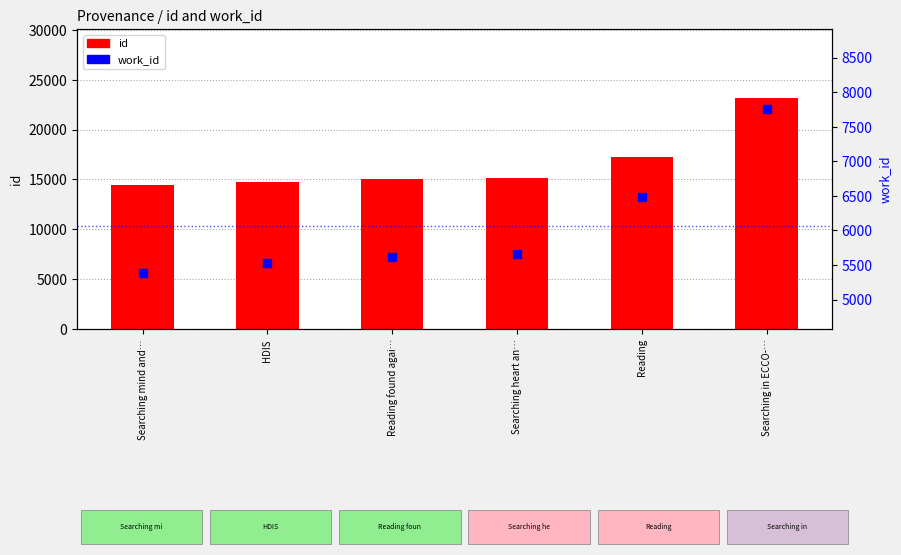

What are all the series names shown in the legend?

id, work_id